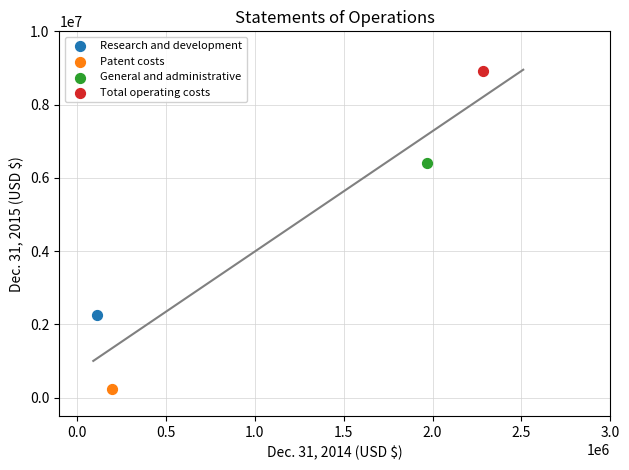

What are all the series names shown in the legend?

Research and development, Patent costs, General and administrative, Total operating costs